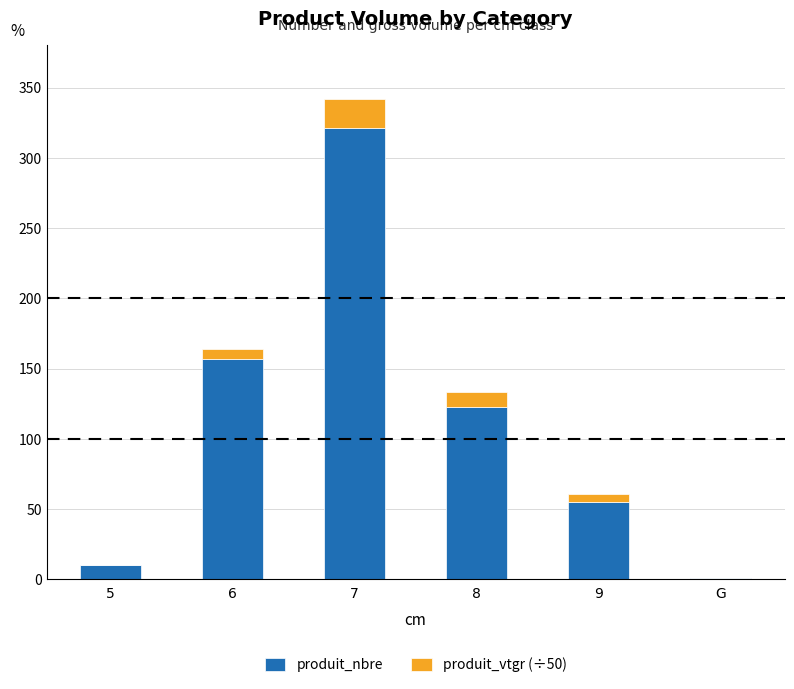

What is the highest value of the produit_nbre series?

321.0